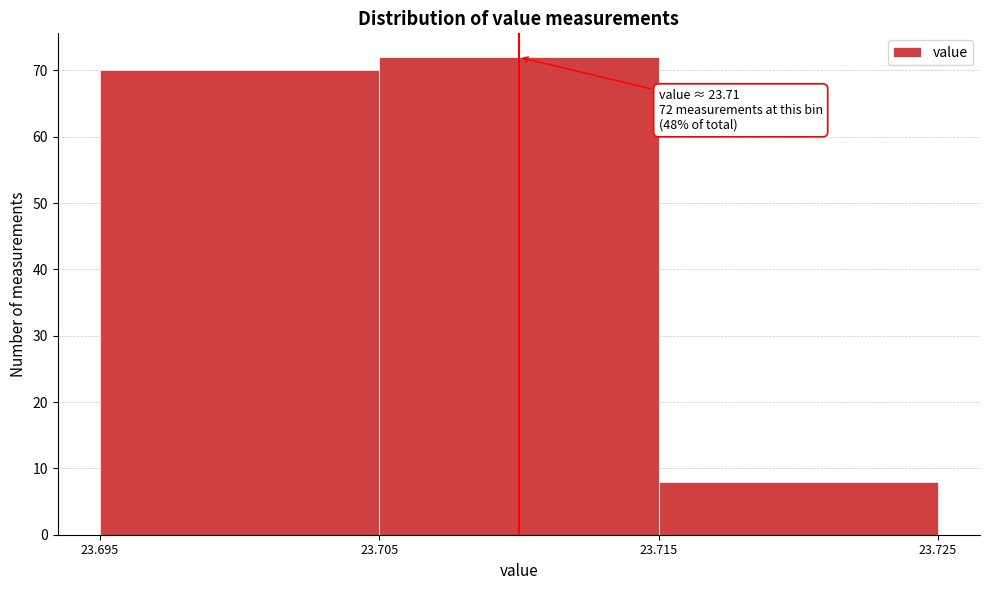

Which range on the x-axis has the tallest bar?

23.705 to 23.715